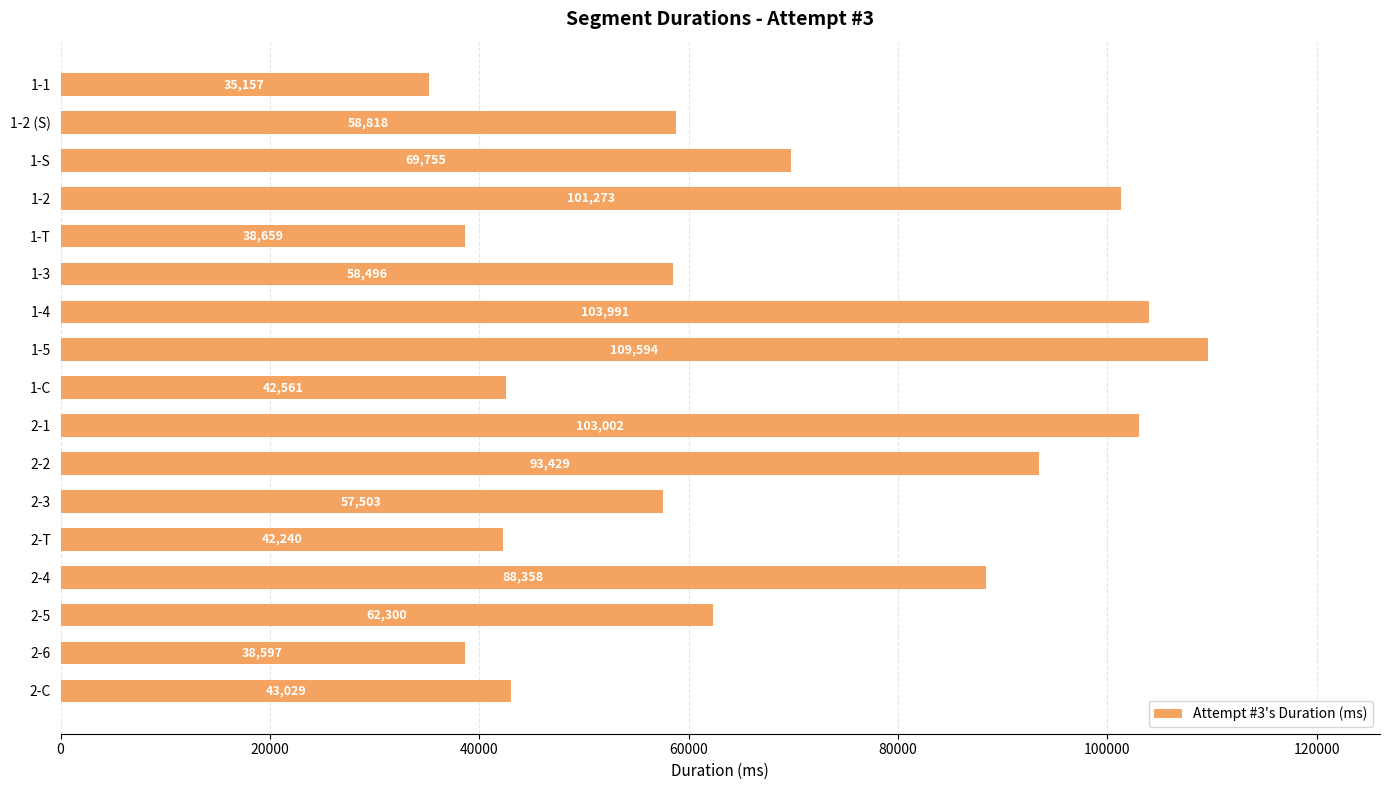

The chart shows a value of 58818 at 1-2 (S). True or false?

True